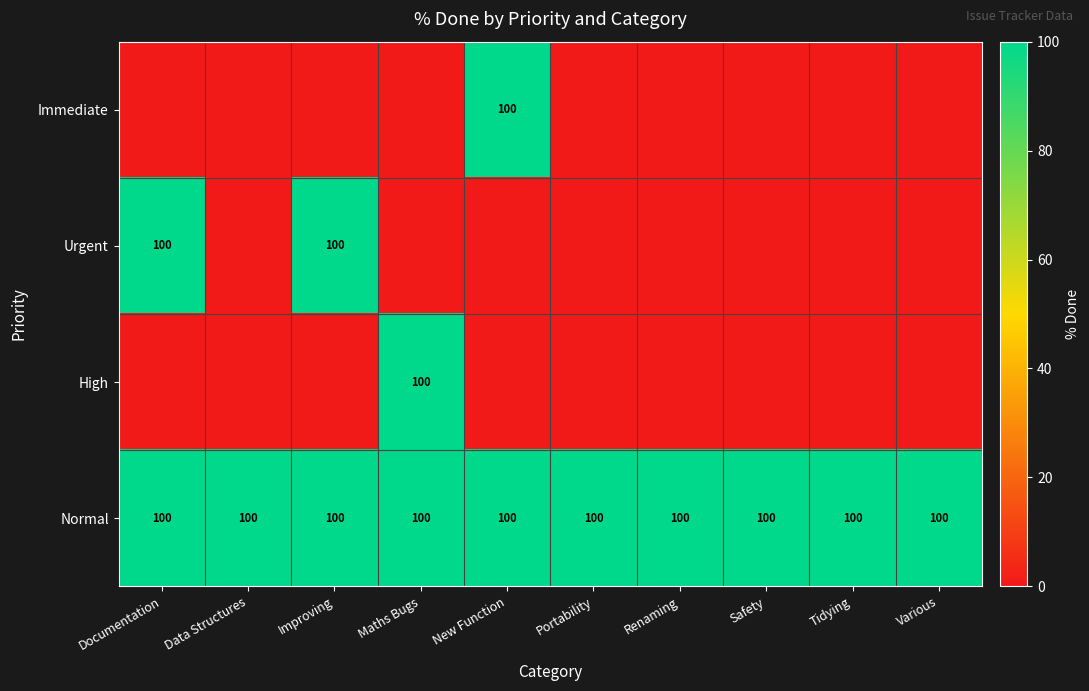

At how many categories does at least one series exceed 75?

10